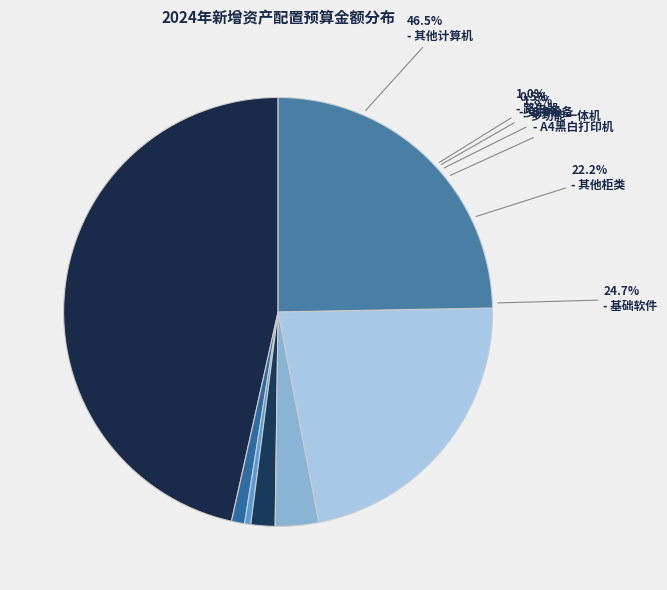

Combined, what portion of the pie is 基础软件 and 其他柜类?

46.9%